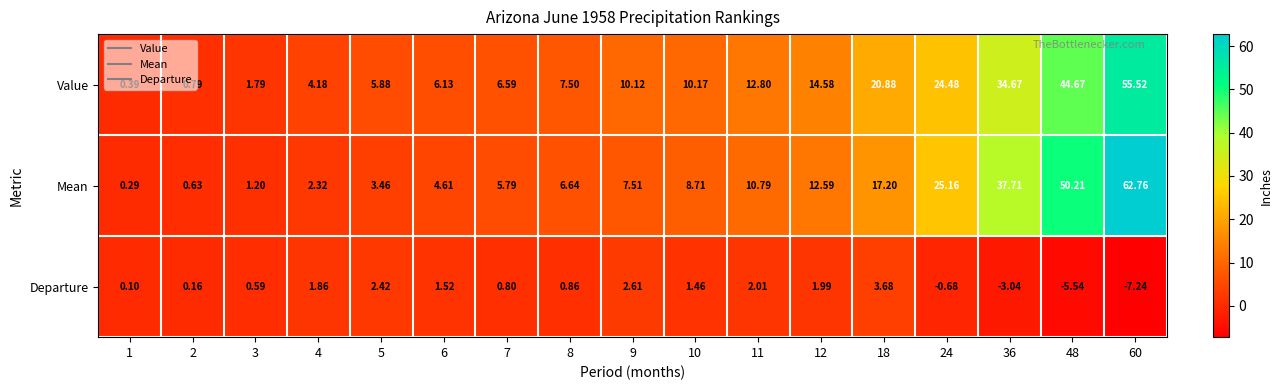

Is the value of Value at 5 greater than the value of Mean at 24?

No